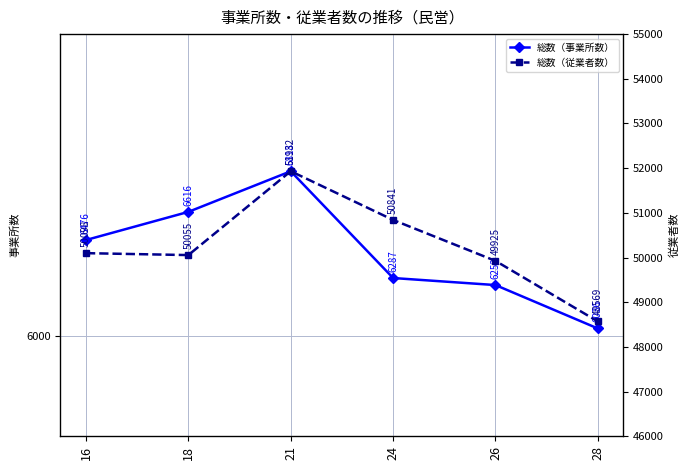

True or false: 総数（事業所数） and 総数（従業者数） cross at least once.

False